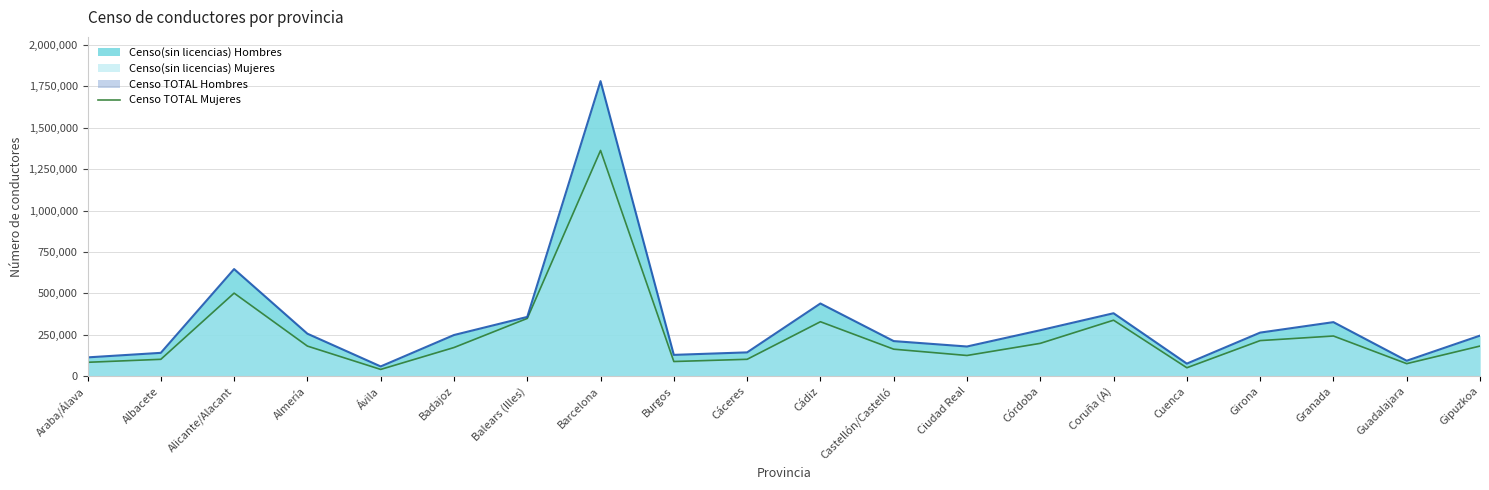

How many lines are shown in the chart?

1